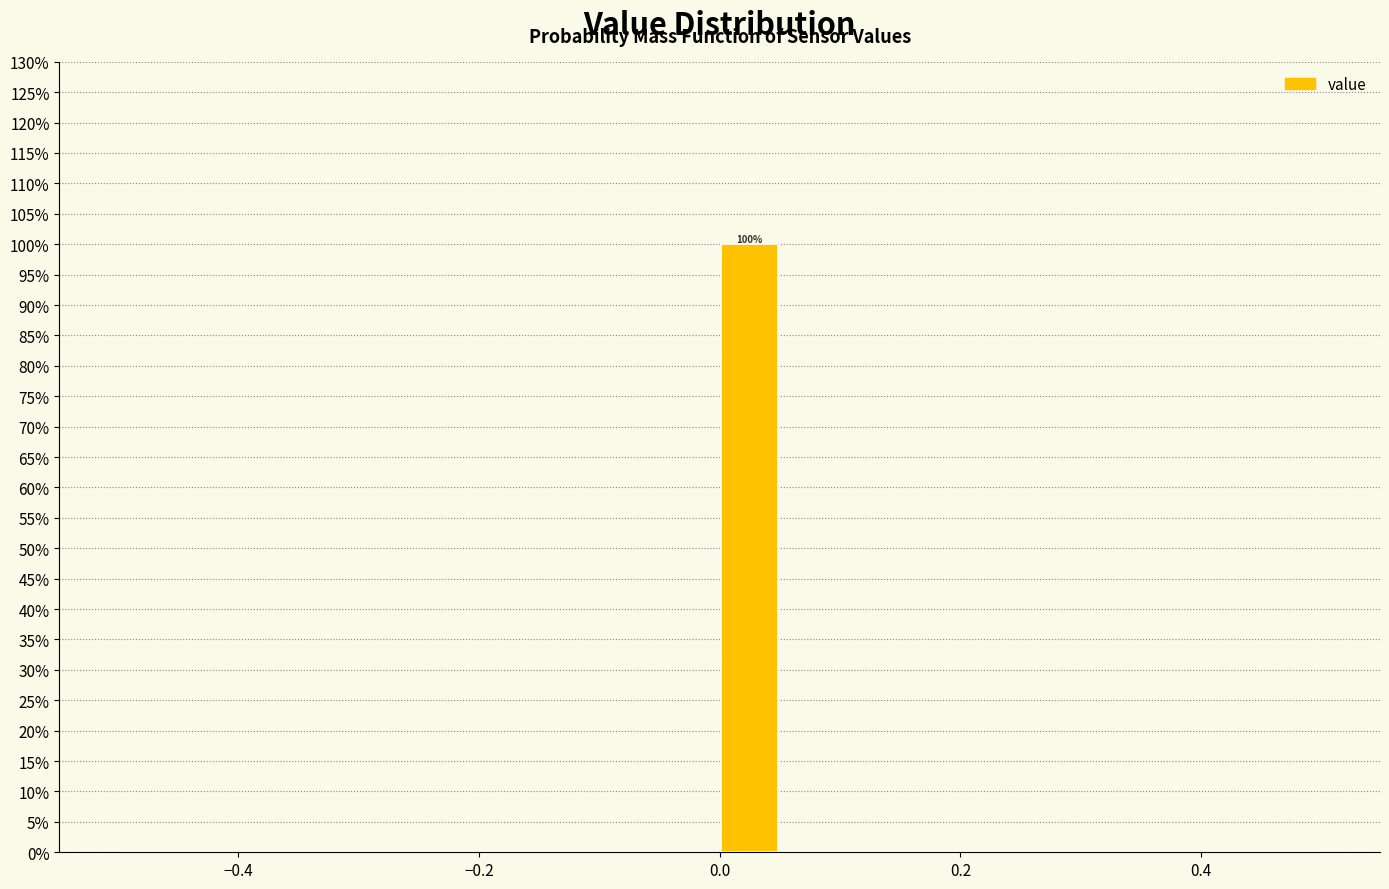

Read against the x-axis, roughly where is the centre of the tallest bar?

0.02